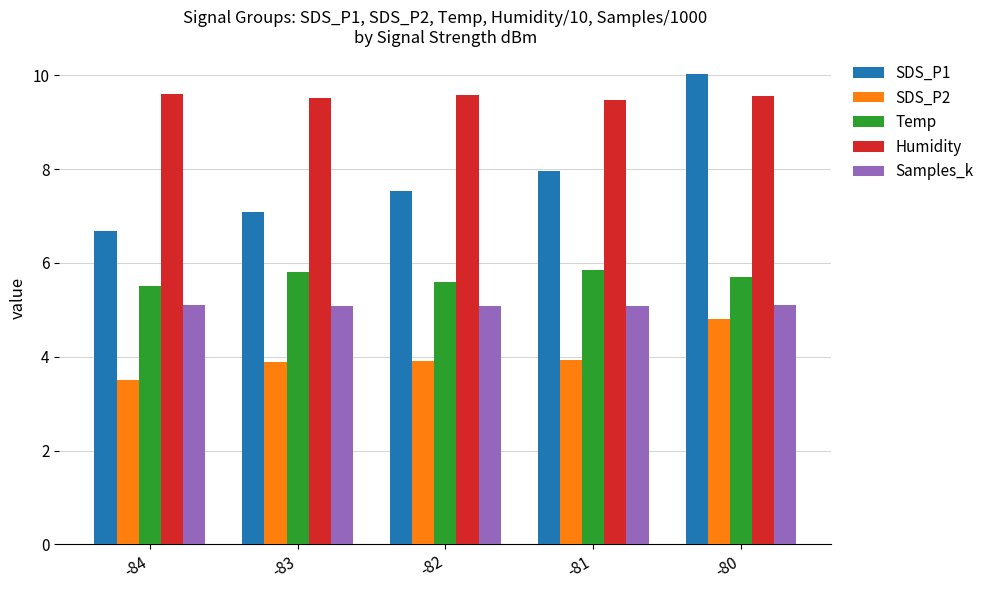

What are all the series names shown in the legend?

SDS_P1, SDS_P2, Temp, Humidity, Samples_k